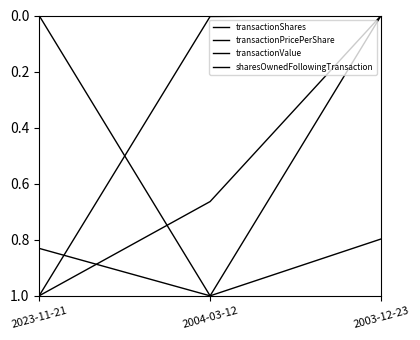

Is the value of transactionPricePerShare at 2023-11-21 greater than the value of transactionShares at 2004-03-12?

No